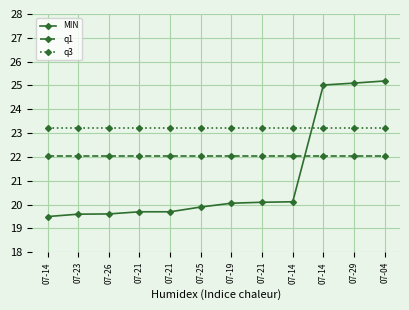

Which series has the widest spread of values?

MIN